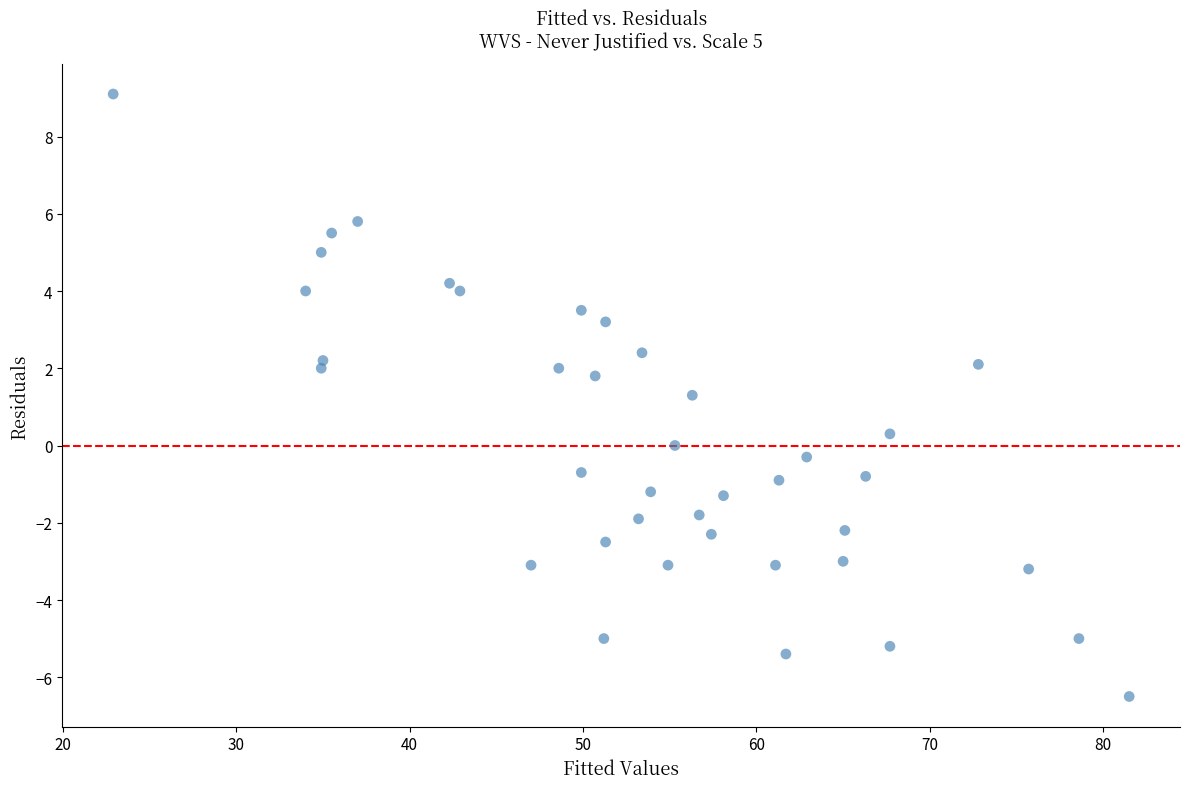

What is the range of X values (max minus min)?

58.6